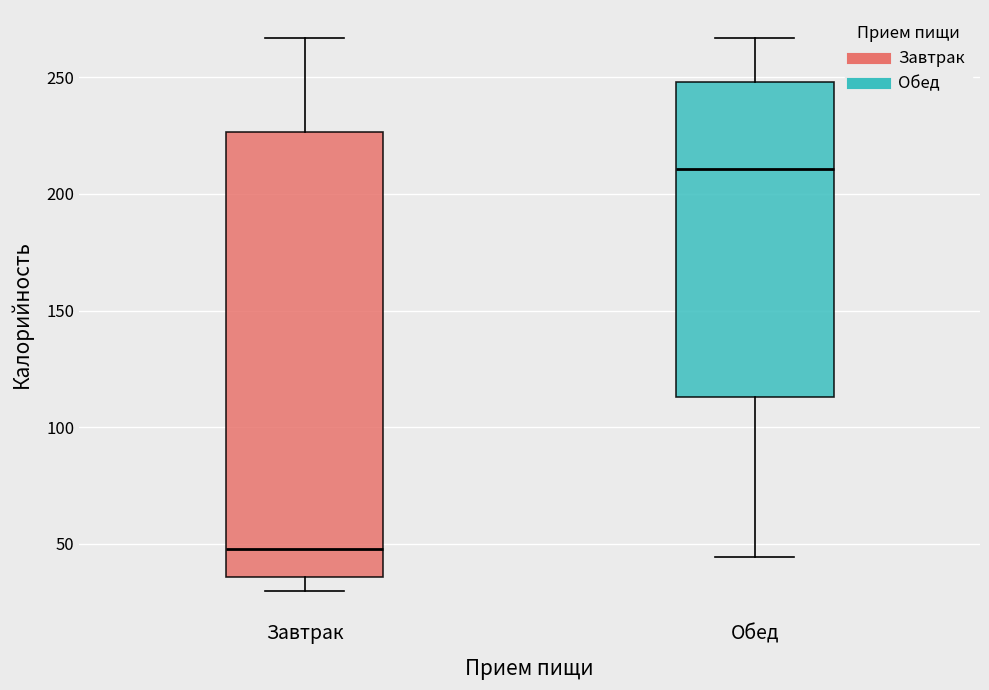

Comparing the boxes themselves (not the whiskers), which one is the tallest?

Завтрак